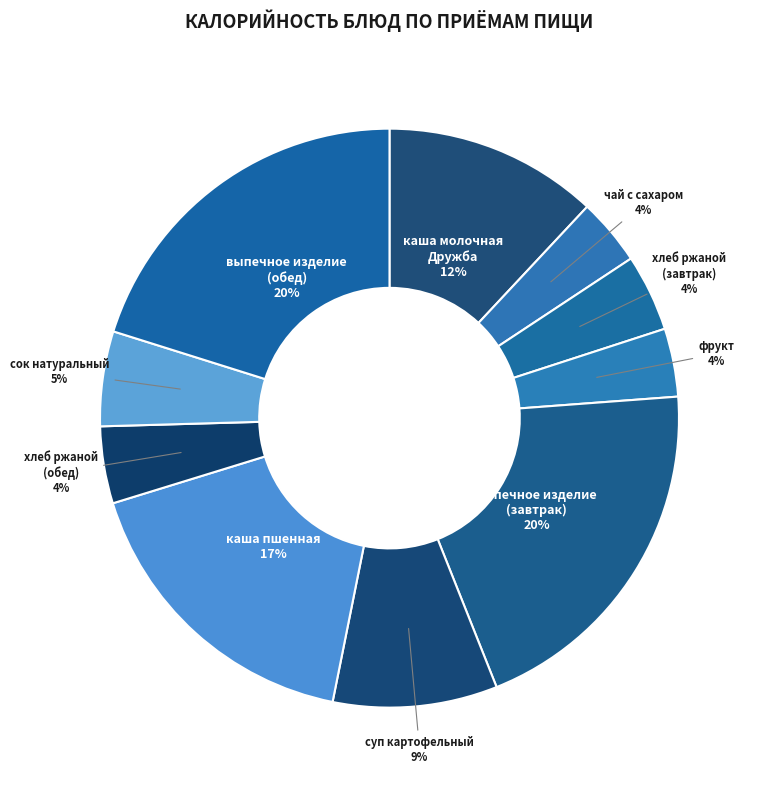

How many segments does this pie chart have?

10